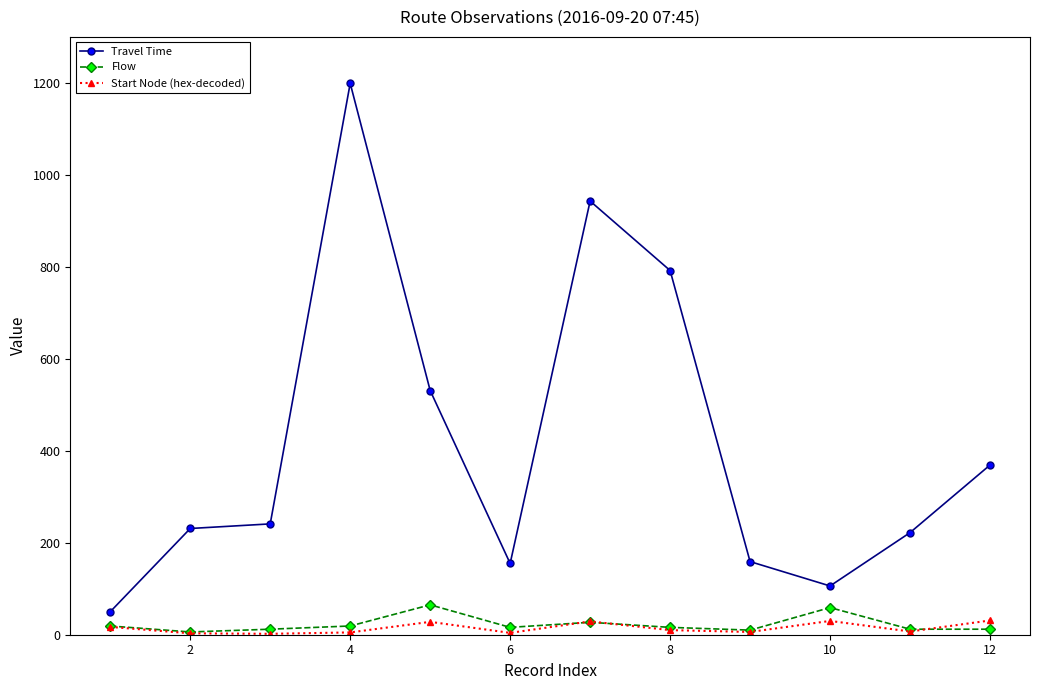

At how many categories does at least one series exceed 497?

4